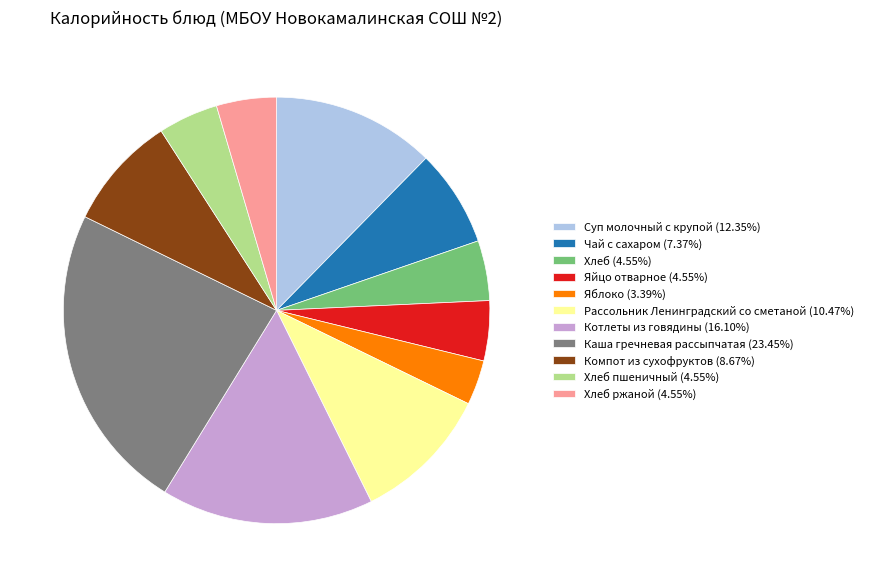

Combined, do Каша гречневая рассыпчатая (23.45%) and Компот из сухофруктов (8.67%) account for over 50%?

No